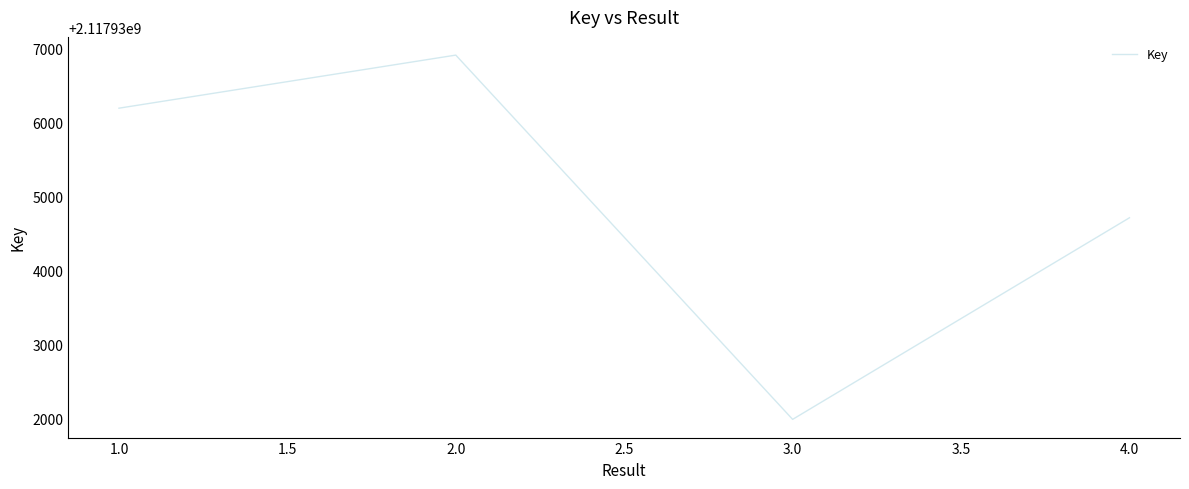

How many interior local peaks (higher than both neighbors) does the data have?

1